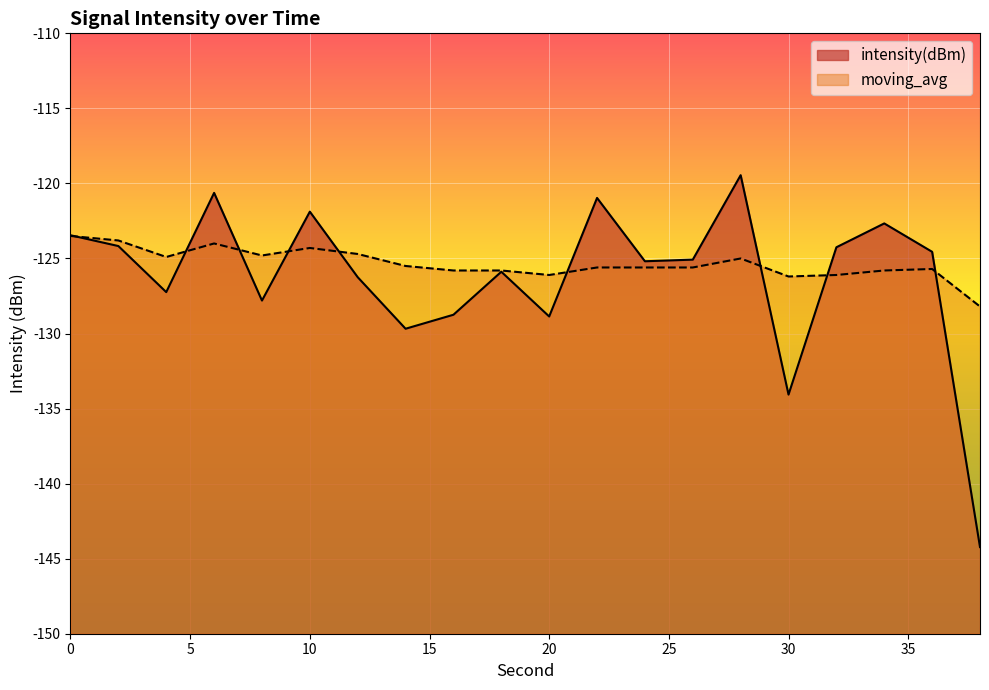

What are all the series names shown in the legend?

intensity(dBm), moving_avg